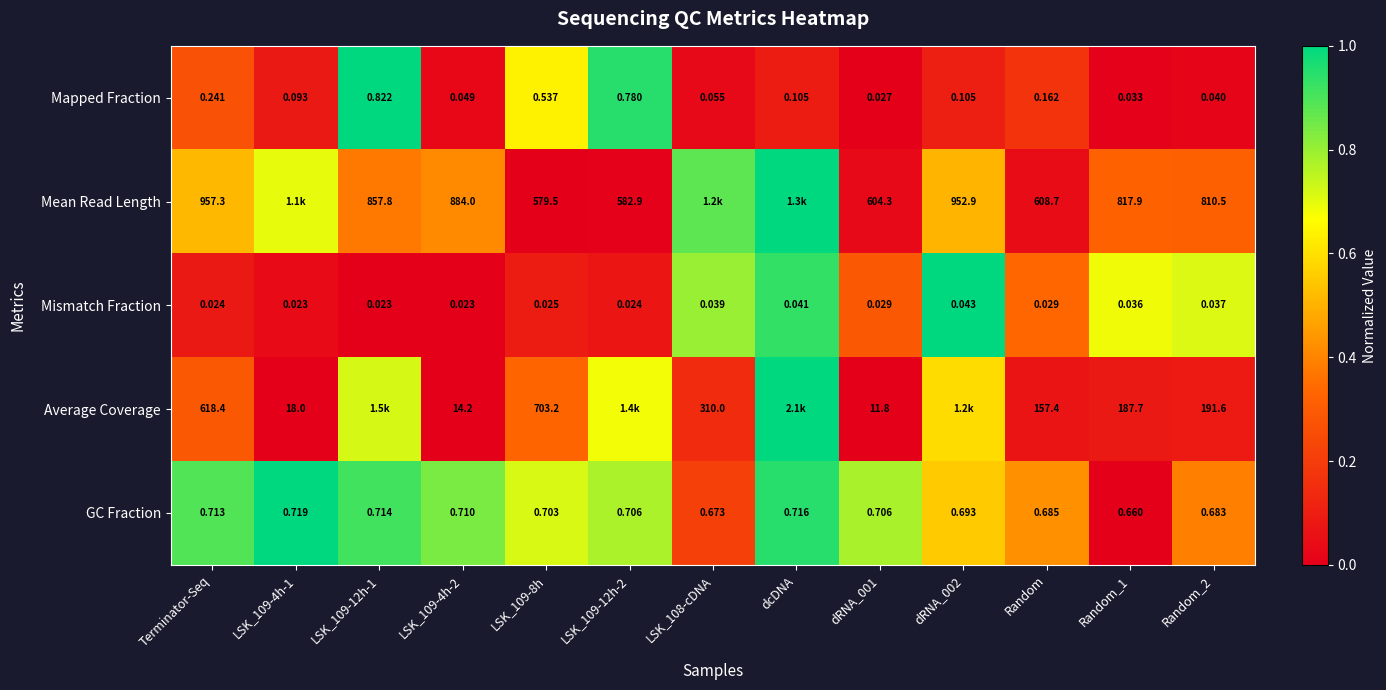

Which series changed the most between LSK_109-4h-2 and dRNA_001?

Mean Read Length